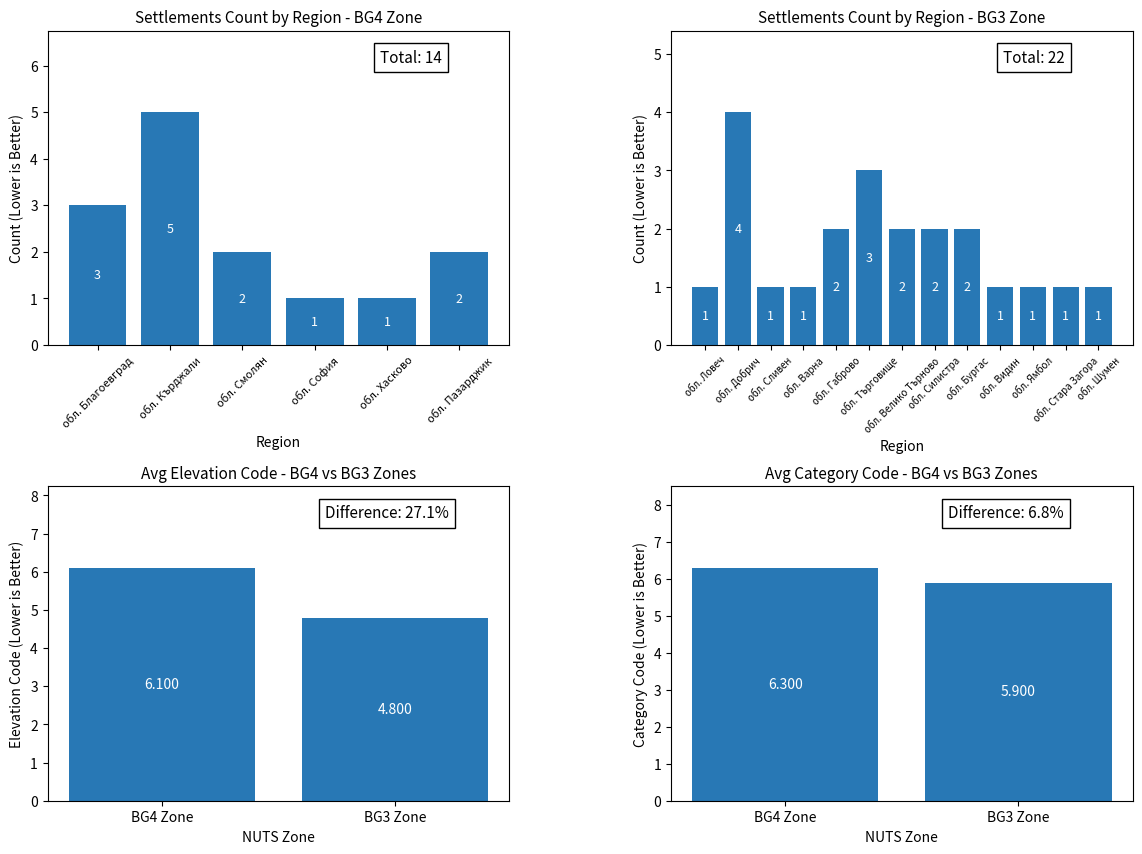

How many bars are there in each group?

2